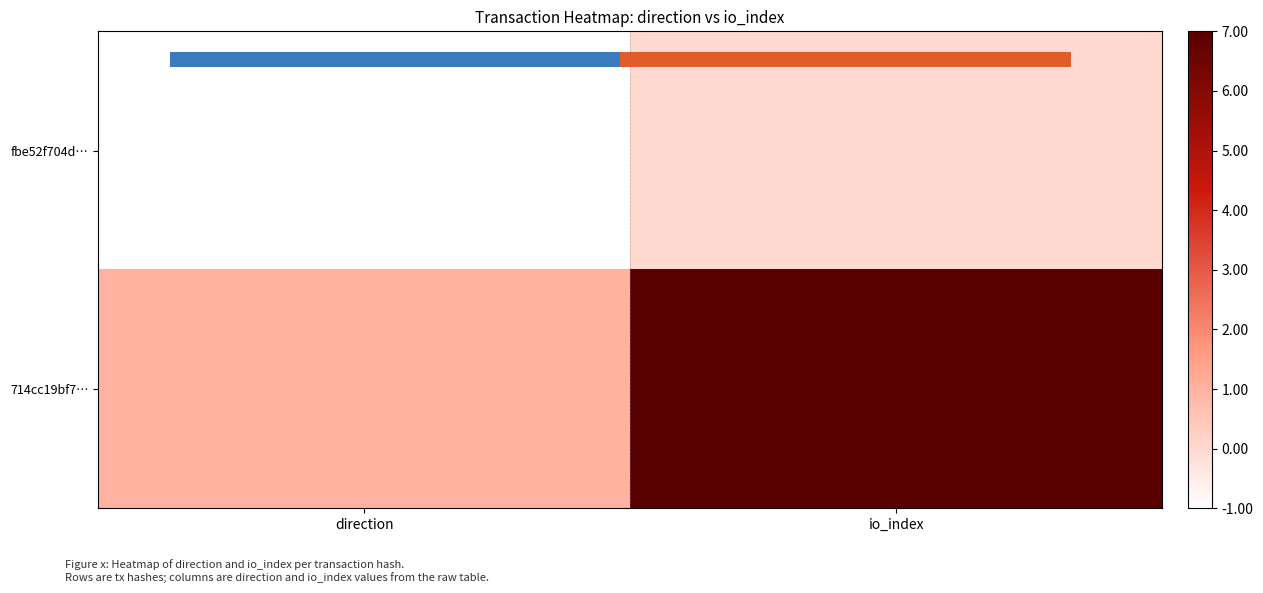

Count the number of categories in the chart.

2